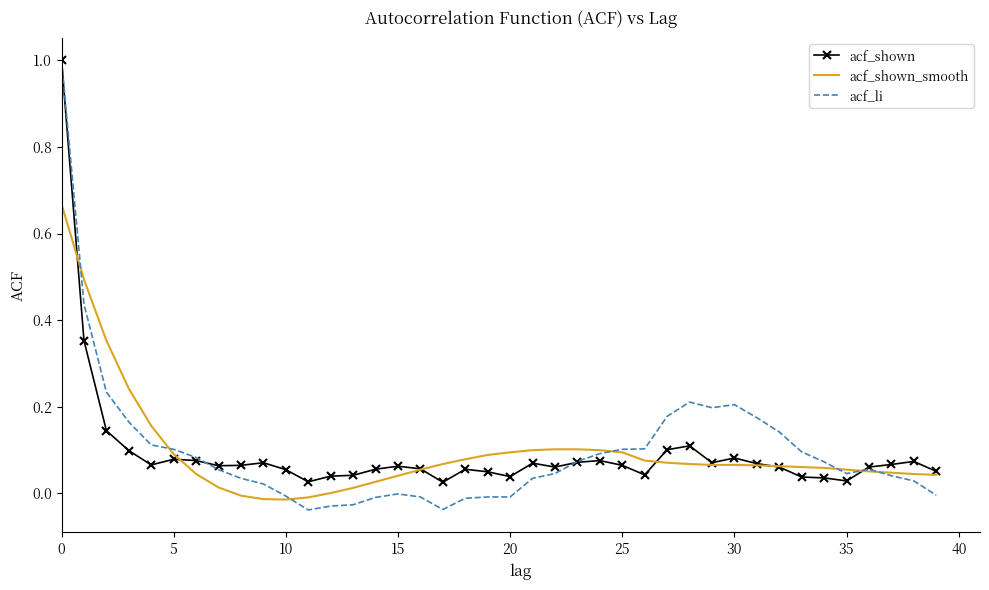

Which series has the widest spread of values?

acf_li